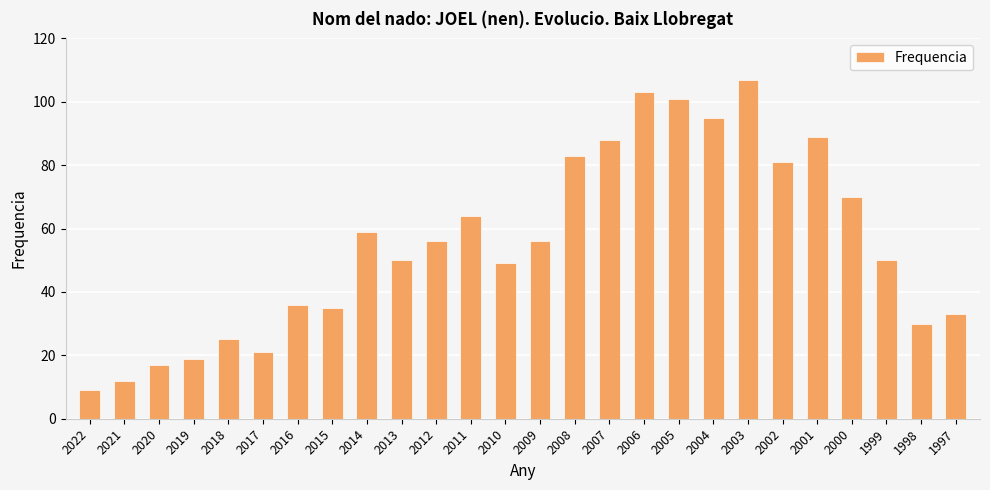

What is the change in value from 2007 to 2006?

+15